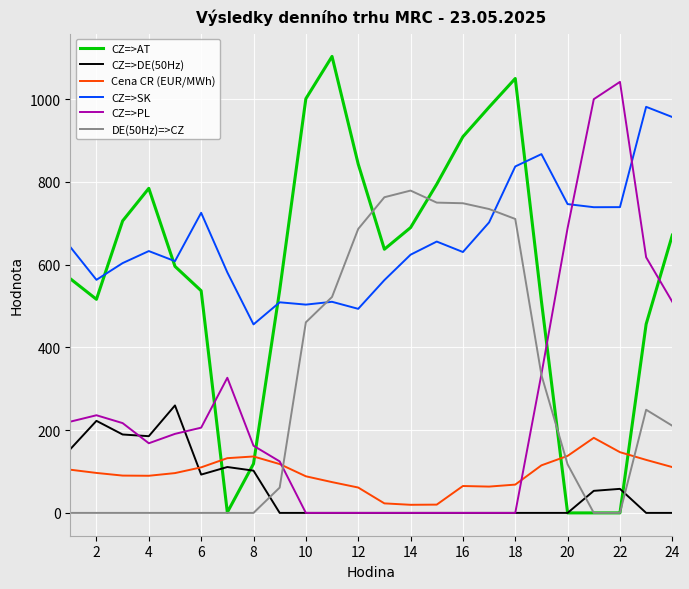

What is the difference between the maximum and minimum values in the CZ=>PL series?

1041.7